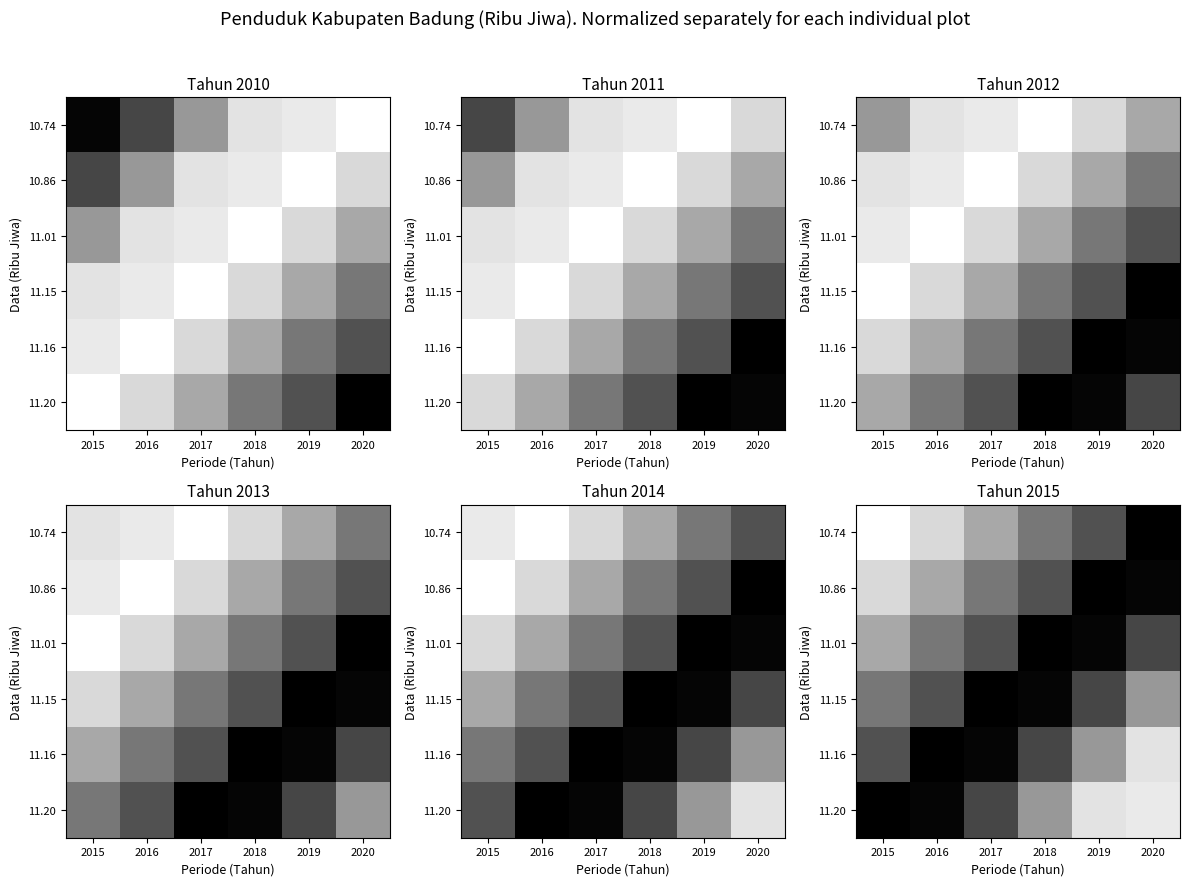

At how many categories does at least one series exceed 0?

6